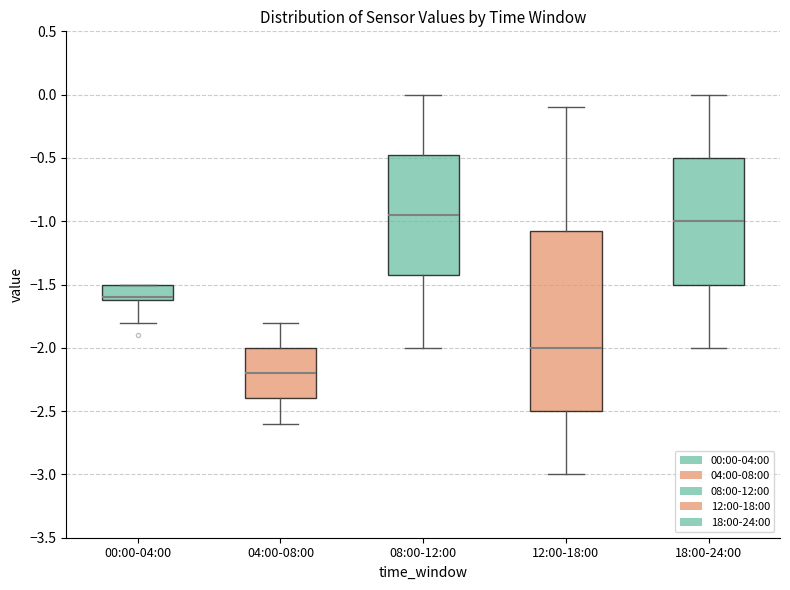

Where does the lower whisker of the box for 04:00-08:00 end on the y-axis? The values are not printed on the chart, so give them approximately, as read against the axis.

-2.60